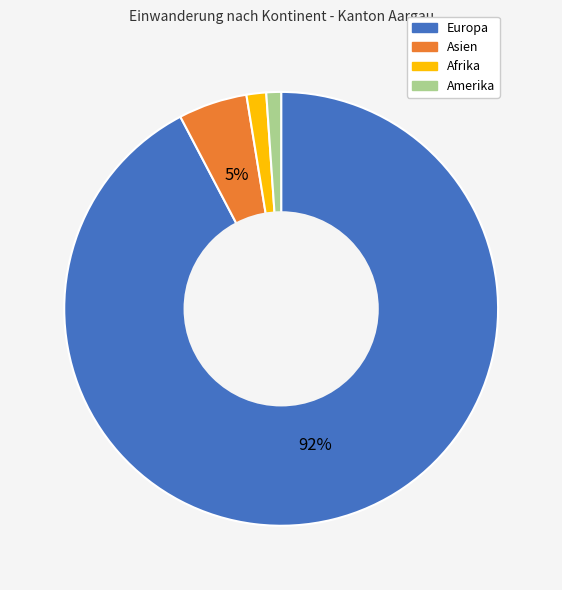

Does any single category account for the majority?

Yes